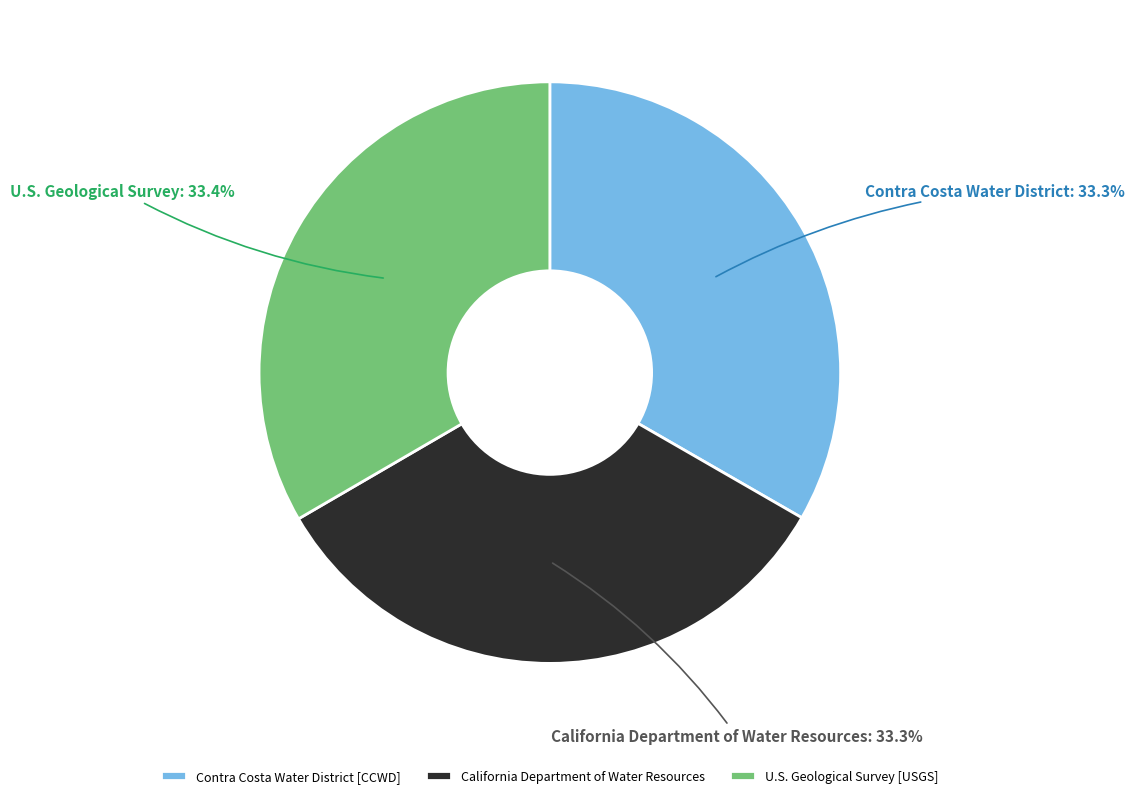

Combined, what portion of the pie is U.S. Geological Survey [USGS] and Contra Costa Water District [CCWD]?

66.7%